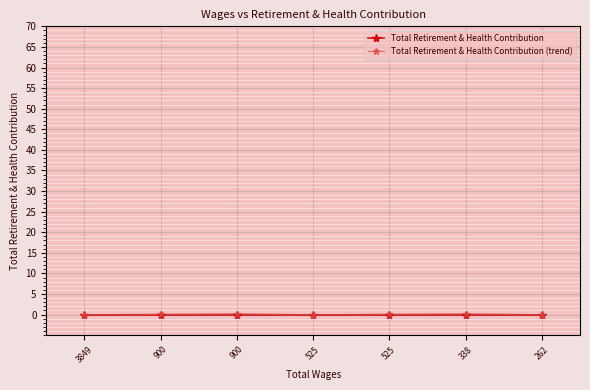

Rank the series at 338 from lowest to highest value.

Total Retirement & Health Contribution, Total Retirement & Health Contribution (trend)